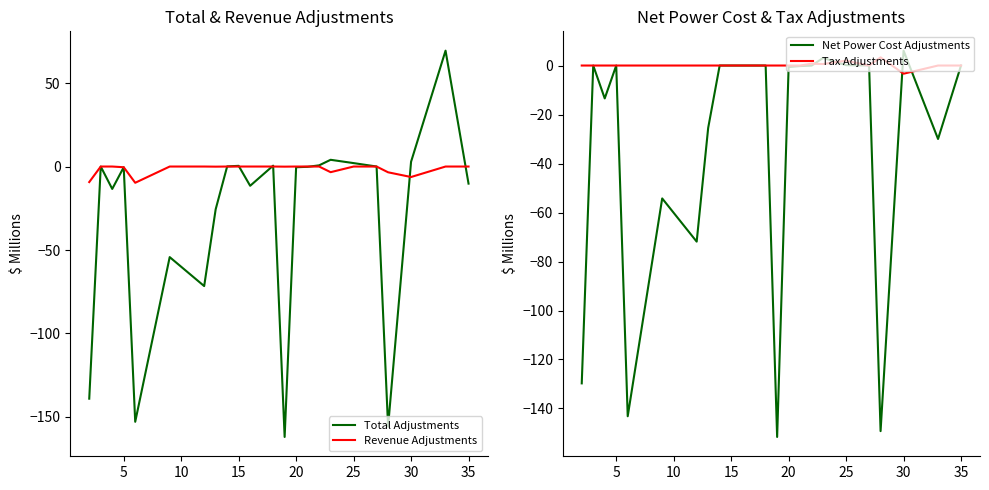

What is the minimum value for Total Adjustments?

-162.0